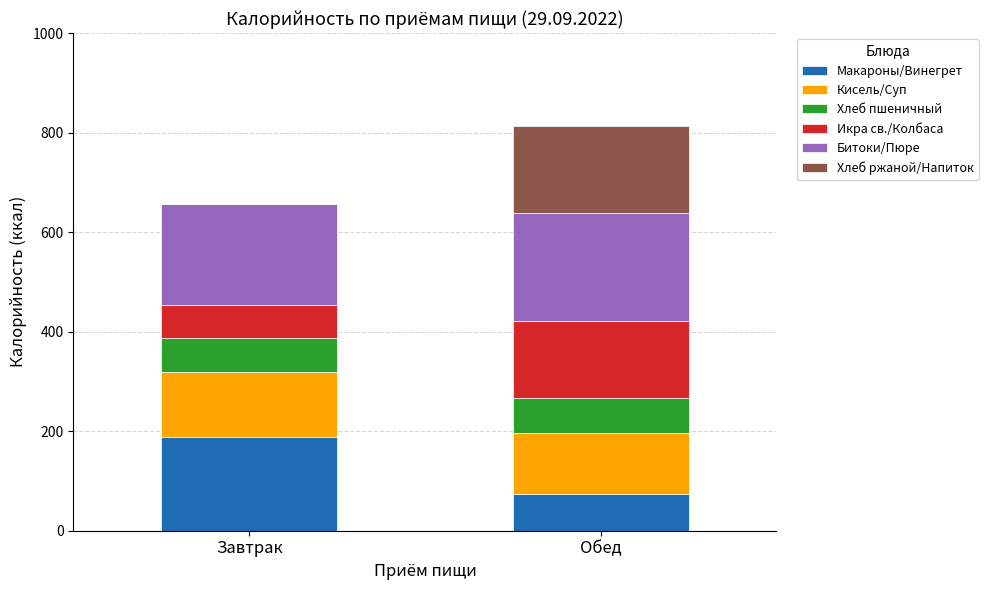

How many series are shown in this chart?

6